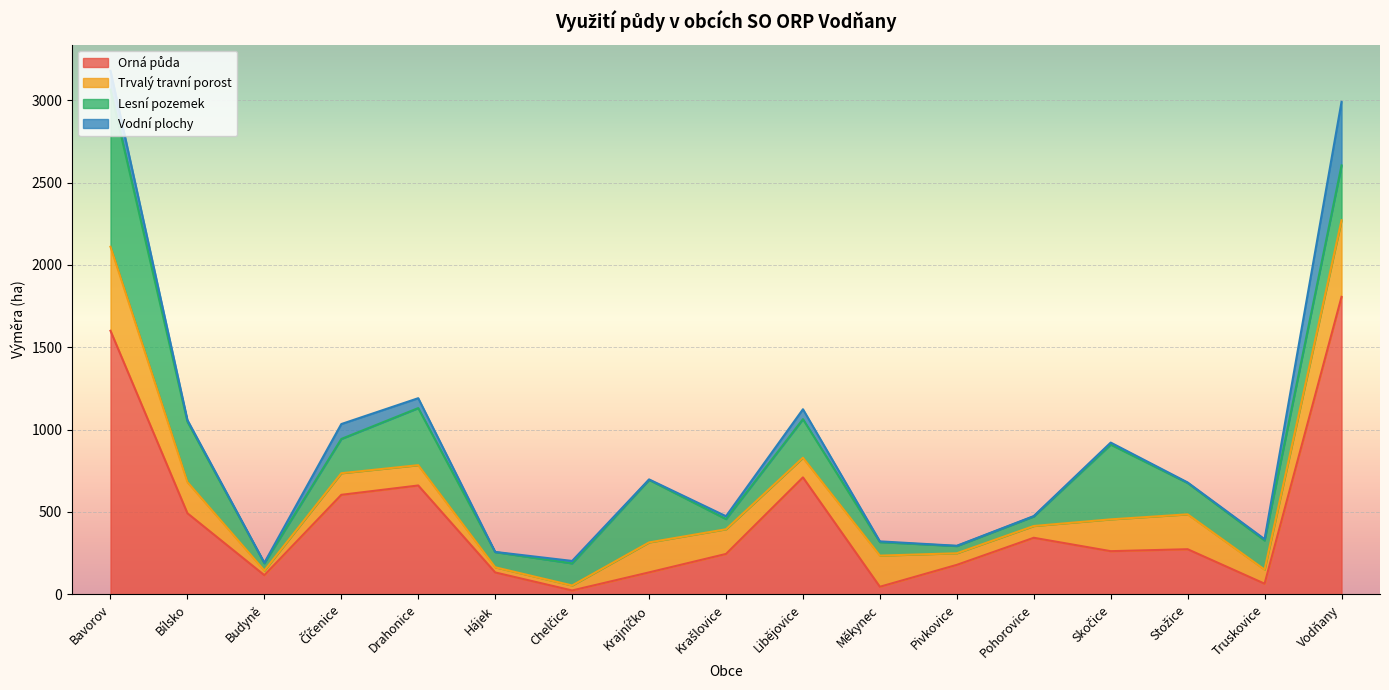

Which series has the largest total across all categories?

Orná půda